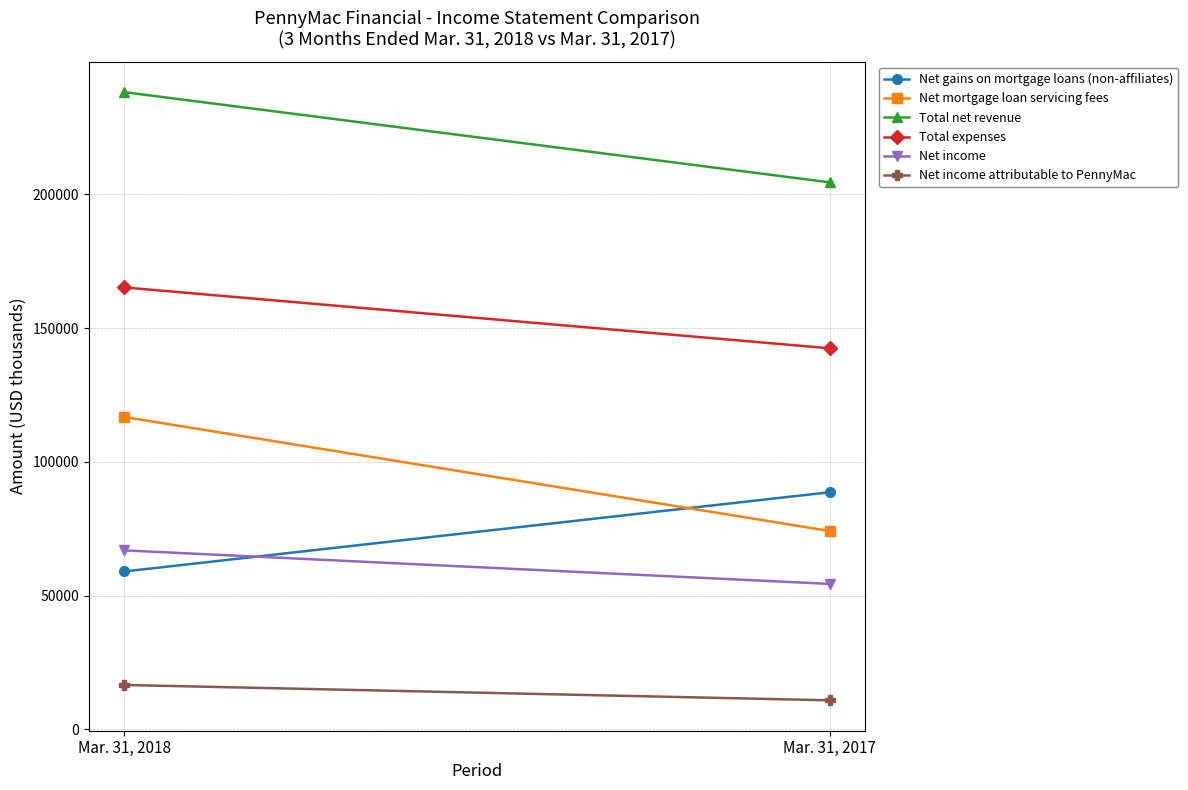

Count the Net gains on mortgage loans (non-affiliates) values in the range 59028 to 88651.

2